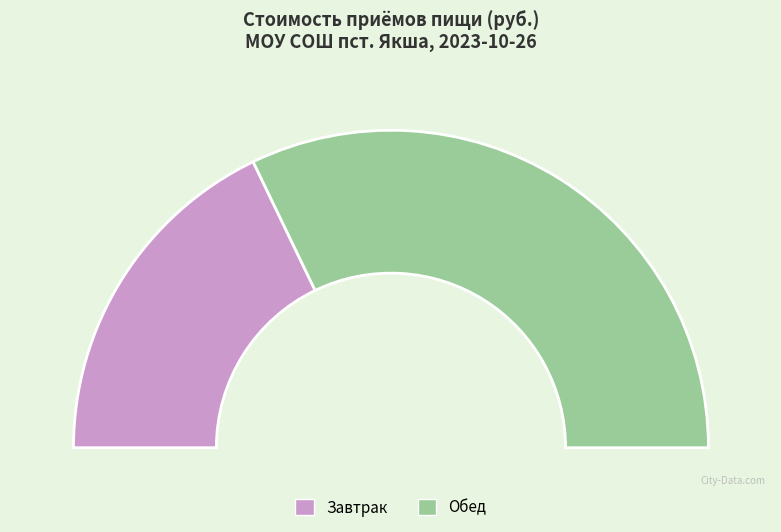

To the nearest percent, what percentage of the pie is Завтрак?

36%